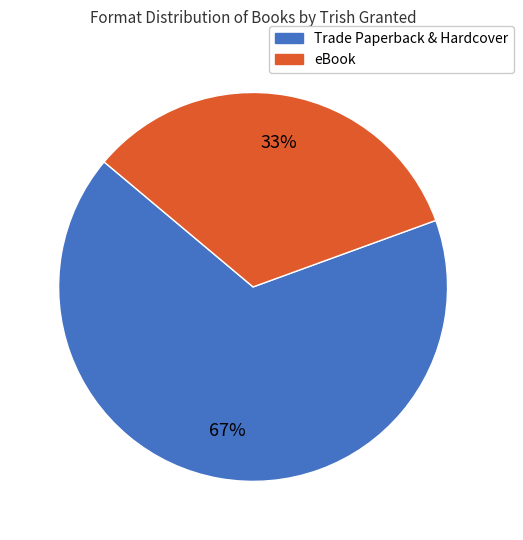

To the nearest percent, what is the average slice percentage?

50%